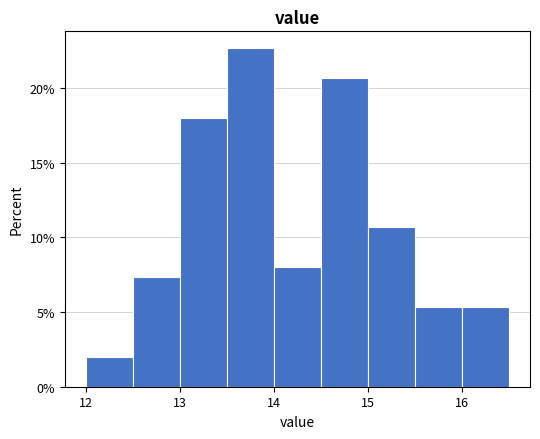

What is the height of the bar covering 16.0 to 16.5 on the x-axis? The values are not printed on the chart, so give them approximately, as read against the axis.

5.5